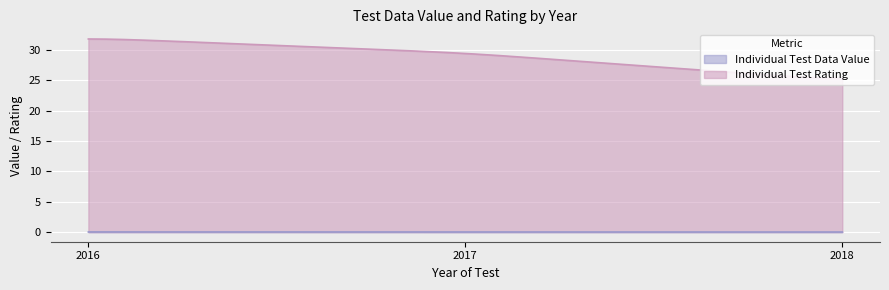

What is the spread (max minus min) of values at 2018?

25.3